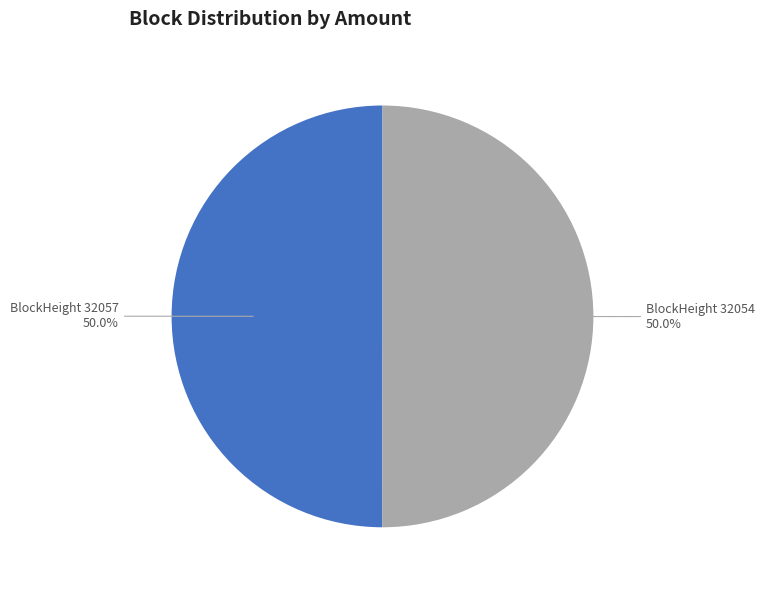

Is the sum of BlockHeight 32057 and BlockHeight 32054 greater than half?

Yes